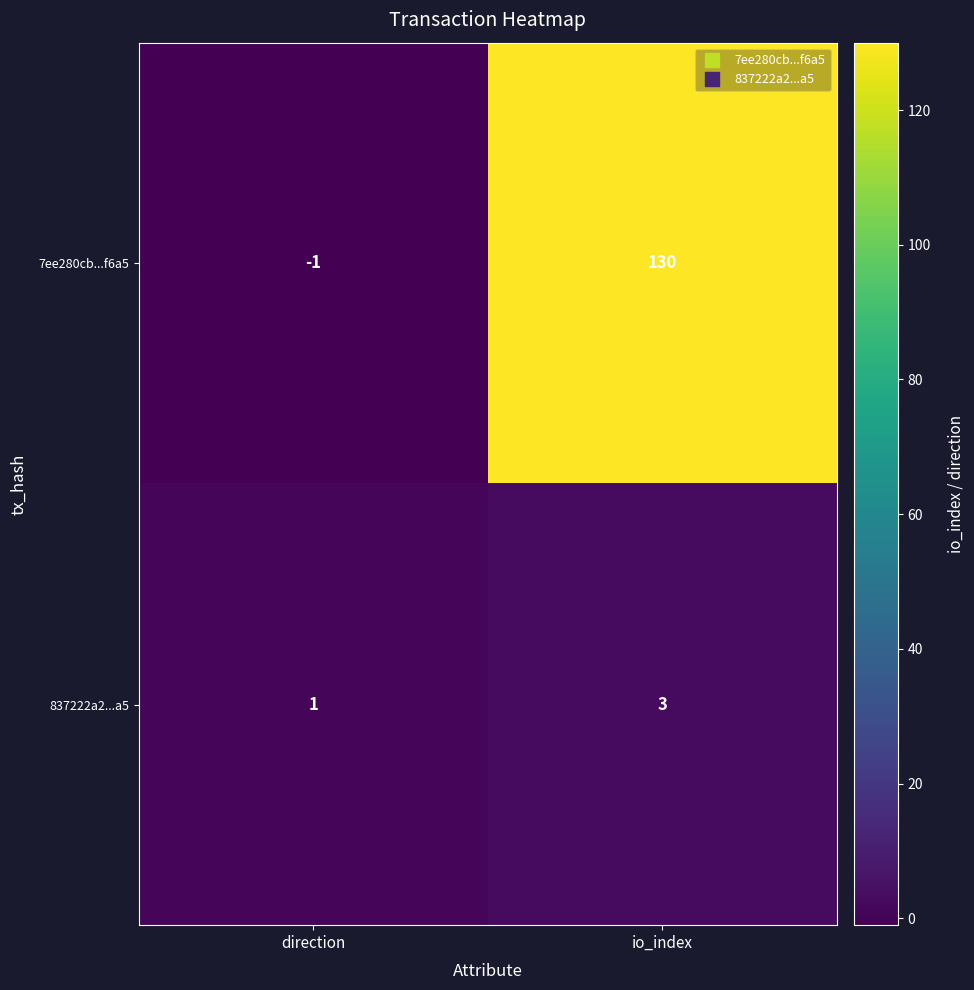

Rank the series by their maximum value, from lowest to highest.

837222a2...a5, 7ee280cb...f6a5